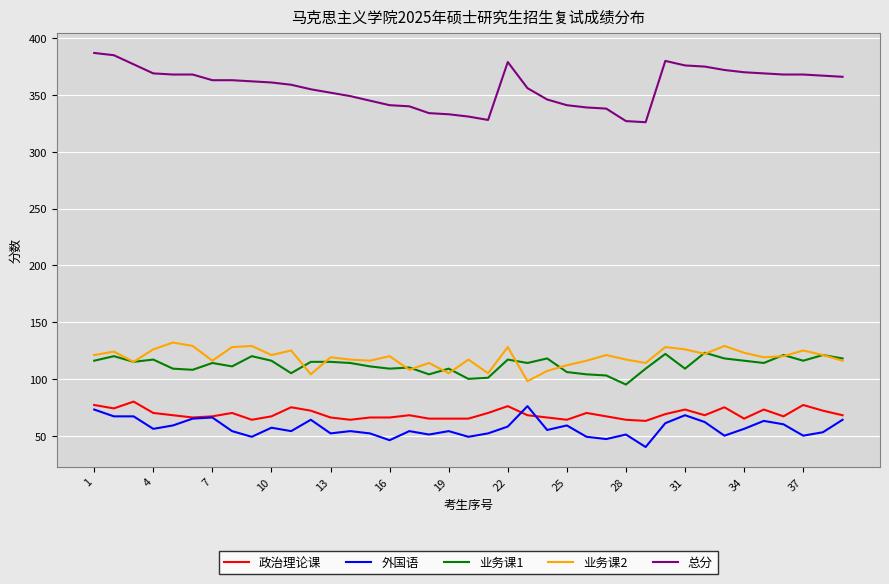

What is the greatest value displayed?

387